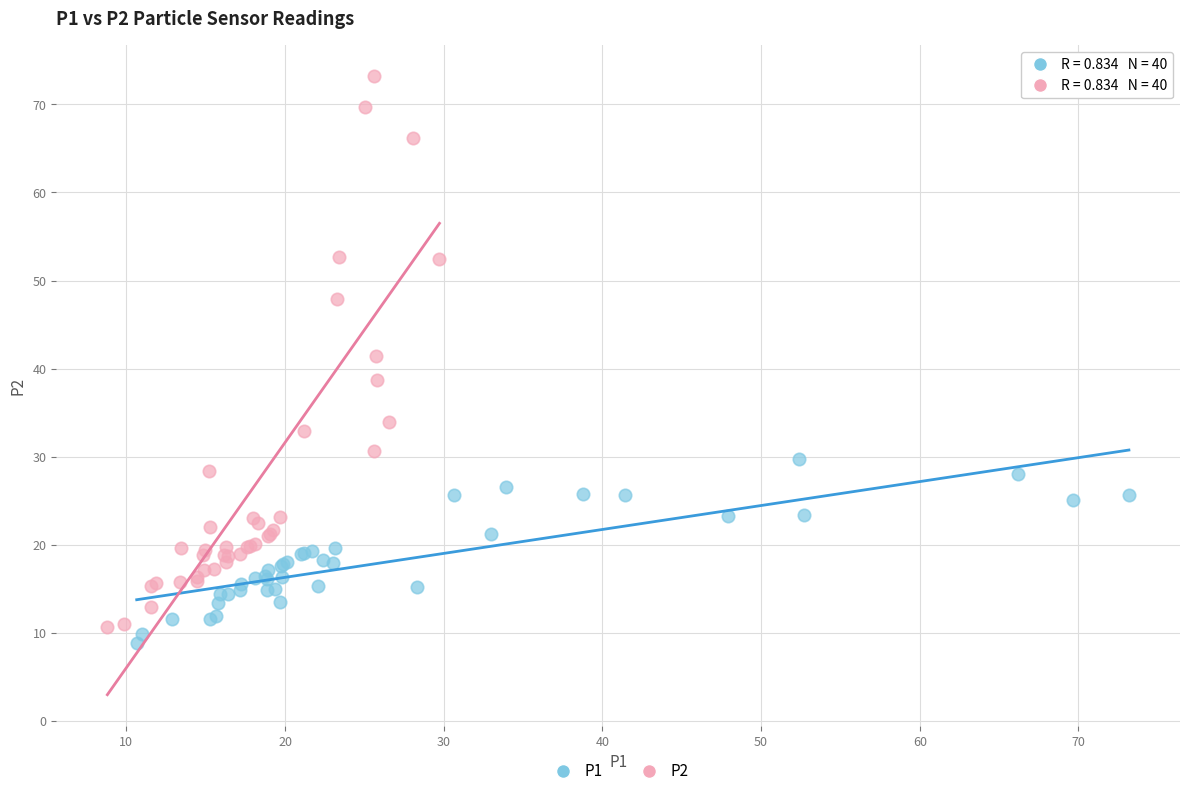

Which series has the largest Y range (max minus min)?

P2